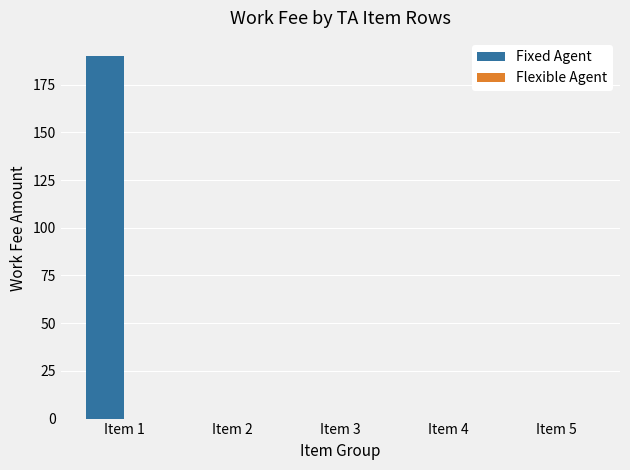

Between Item 1 and Item 2, which is larger?

Item 1